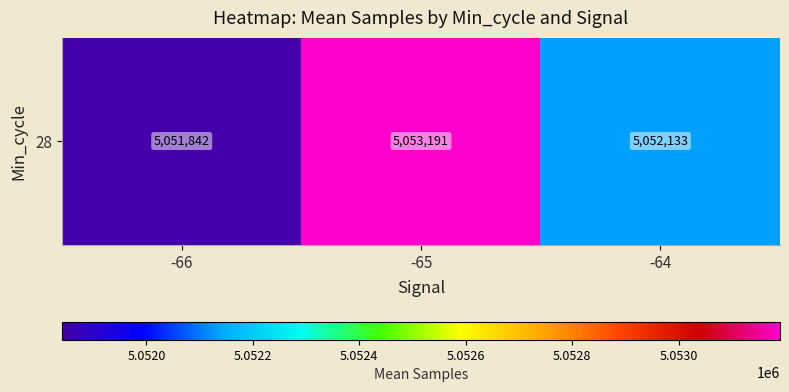

Reading right to left, extract all data points from this chart.

5052132.7	5053190.6	5051841.5